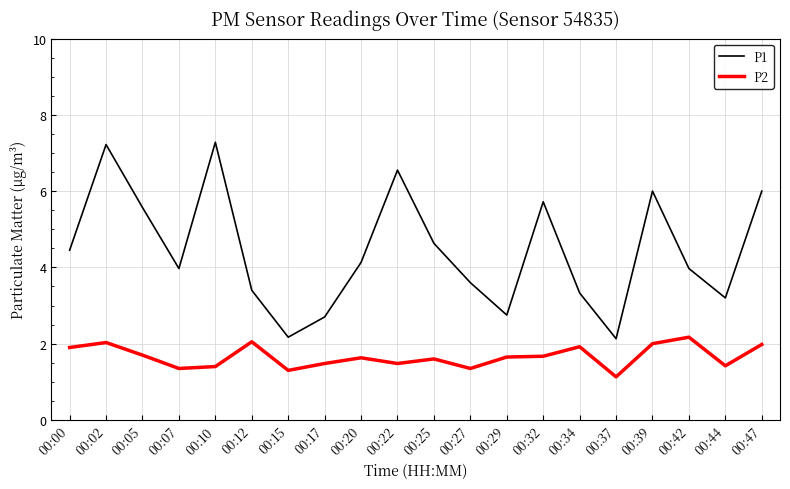

Rank the series at 00:27 from lowest to highest value.

P2, P1